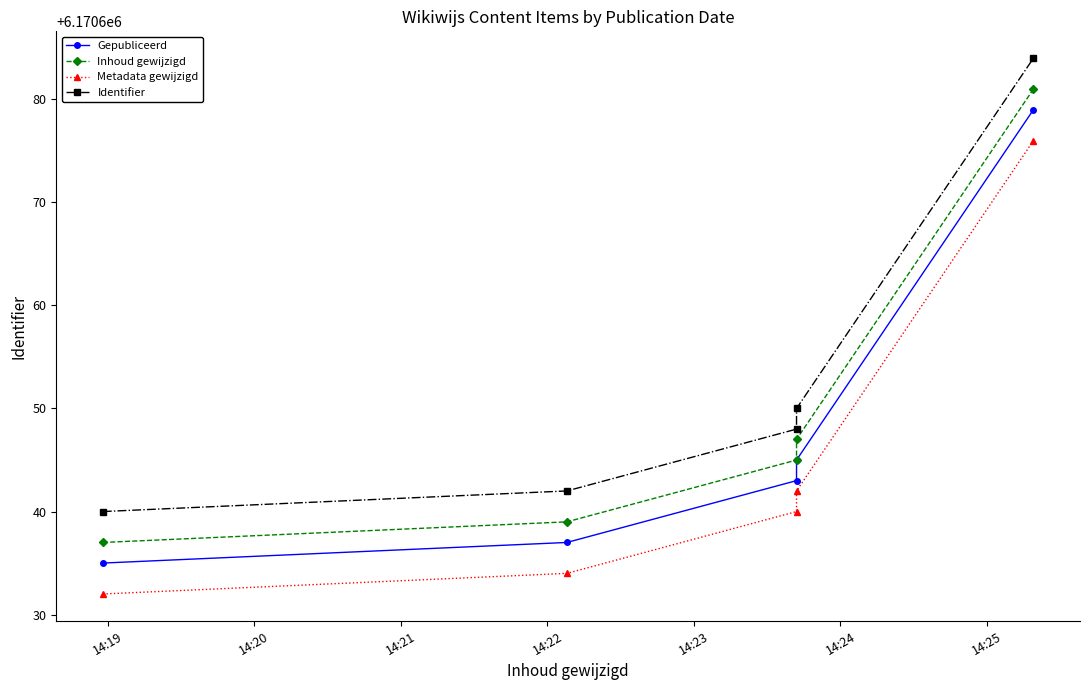

Reading right to left, what are all the values shown in this chart?

Gepubliceerd: 6170679	6170645	6170643	6170637	6170635
Inhoud gewijzigd: 6170681	6170647	6170645	6170639	6170637
Metadata gewijzigd: 6170676	6170642	6170640	6170634	6170632
Identifier: 6170684	6170650	6170648	6170642	6170640